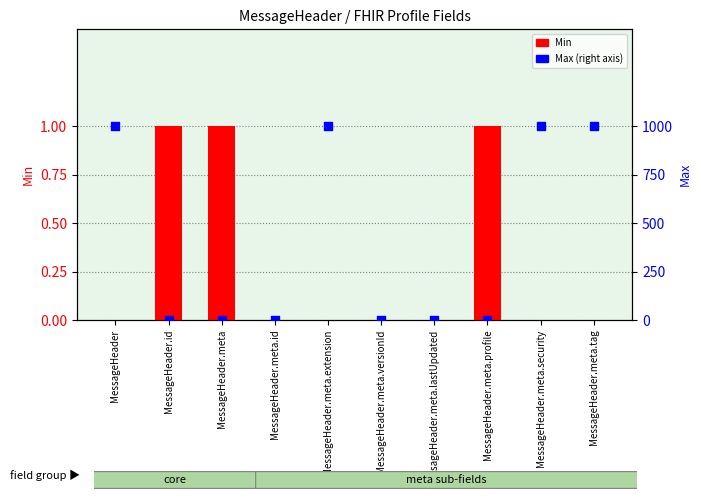

Is the value of Min at MessageHeader.meta.profile greater than the value of Max at MessageHeader.meta.profile?

No